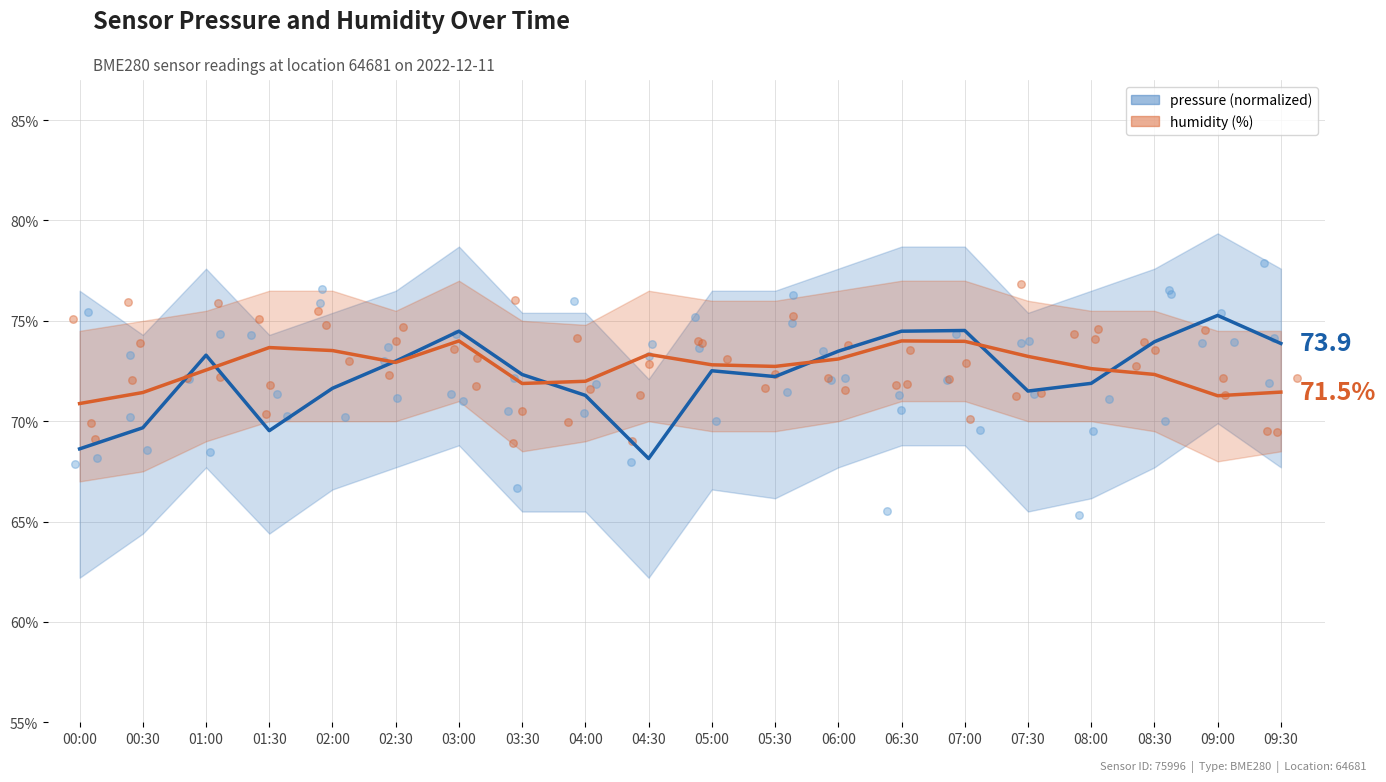

At how many categories does at least one series exceed 70?

20